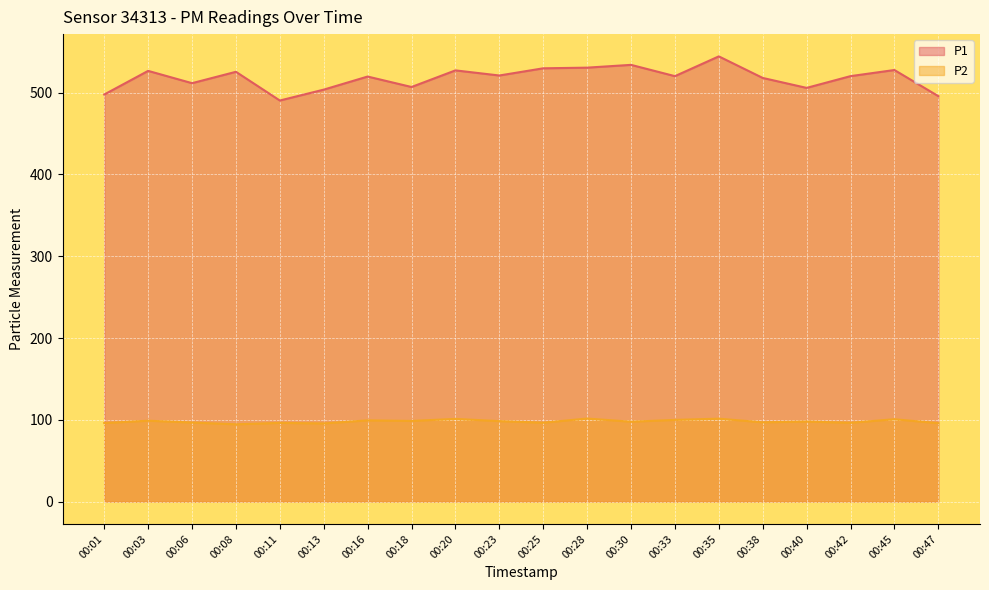

How many values in the P2 series exceed 97?

11